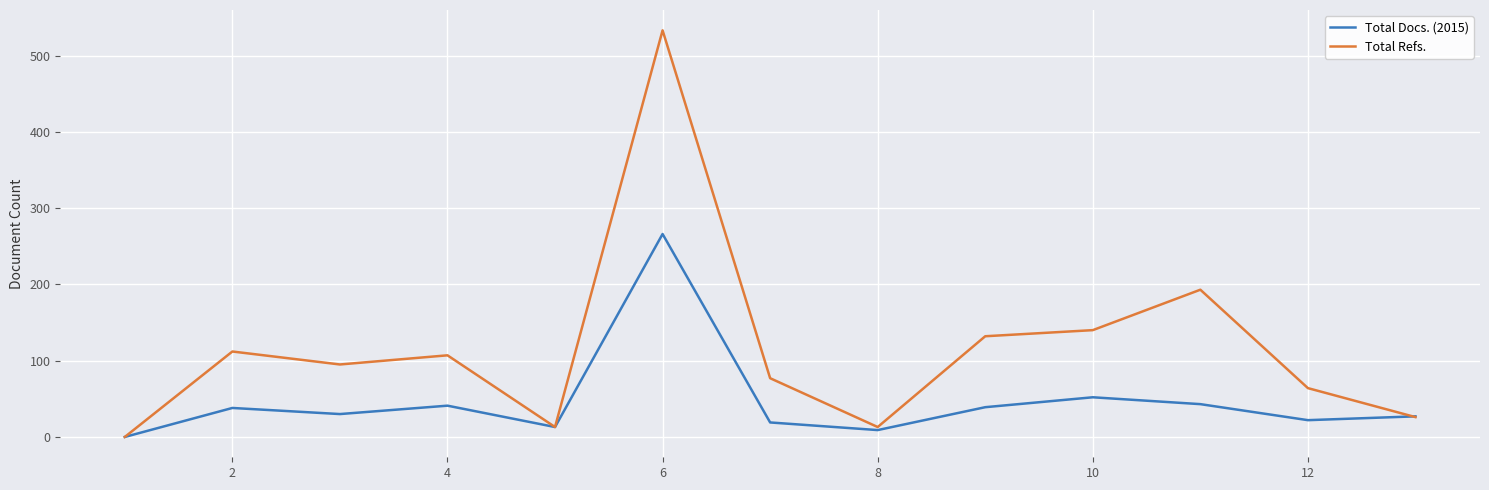

Which series has the largest range (max minus min)?

Total Refs.